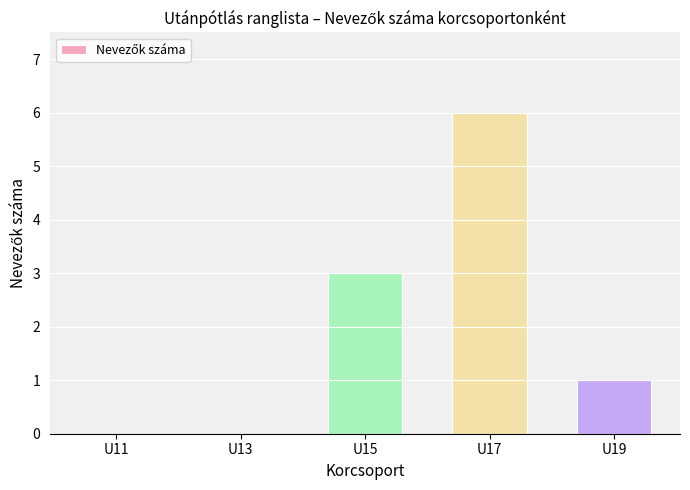

Count the number of data series in this chart.

1